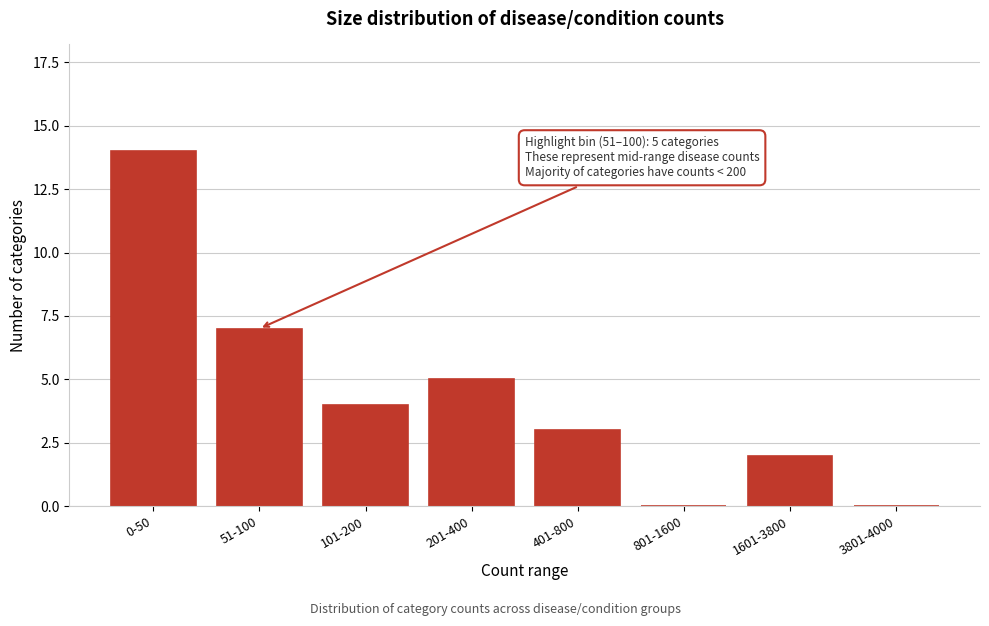

Reading left to right, transcribe all the data shown in this chart.

0-50=14	51-100=7	101-200=4	201-400=5	401-800=3	801-1600=0	1601-3800=2	3801-4000=0